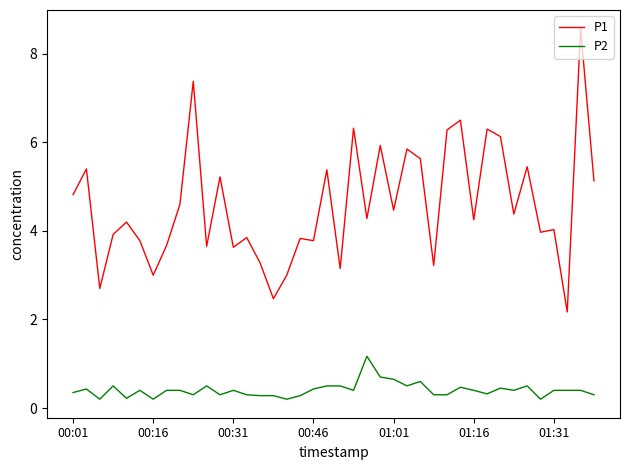

What is the maximum value for P1?

8.6